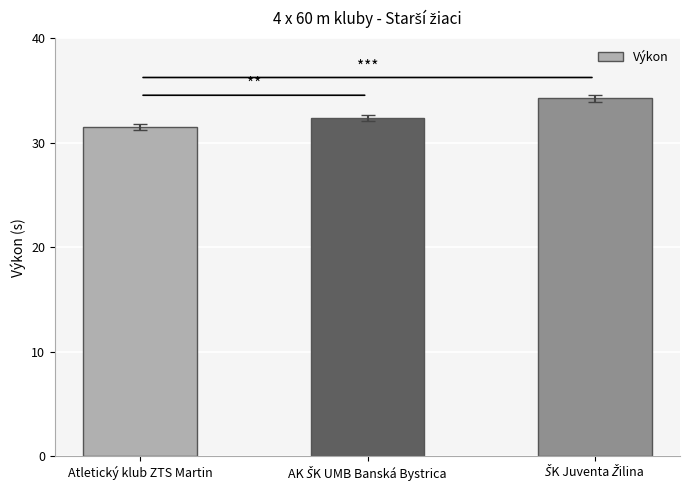

Which category has the lowest value across all series?

Atletický klub ZTS Martin